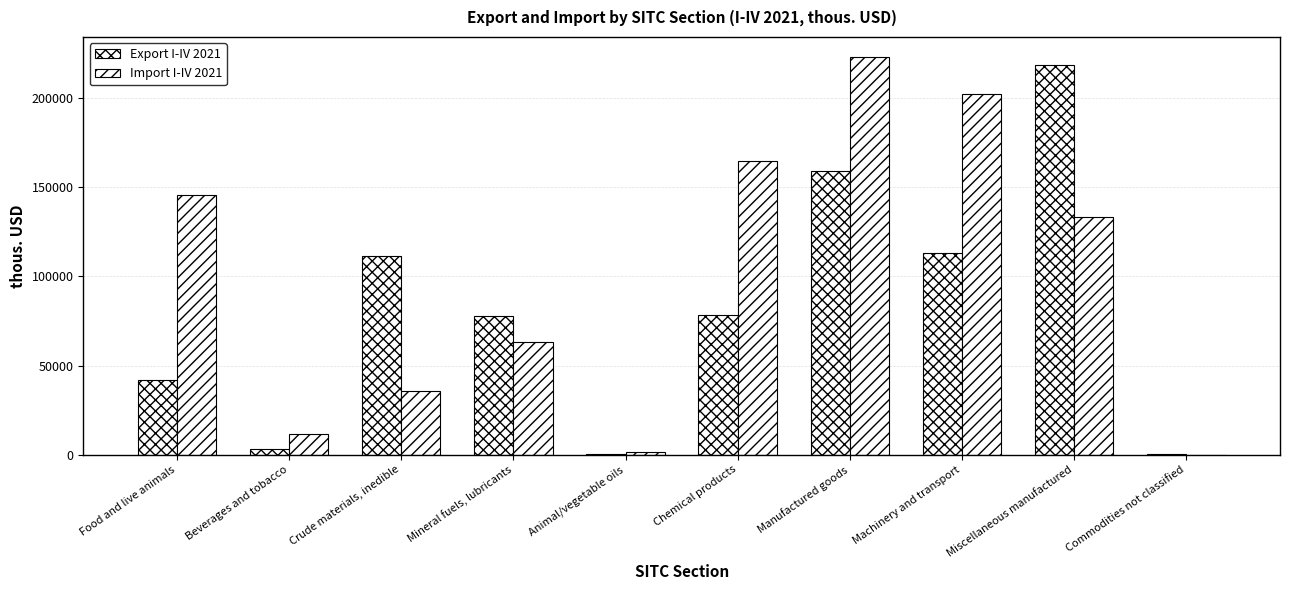

Which series has the largest total across all categories?

Import I-IV 2021